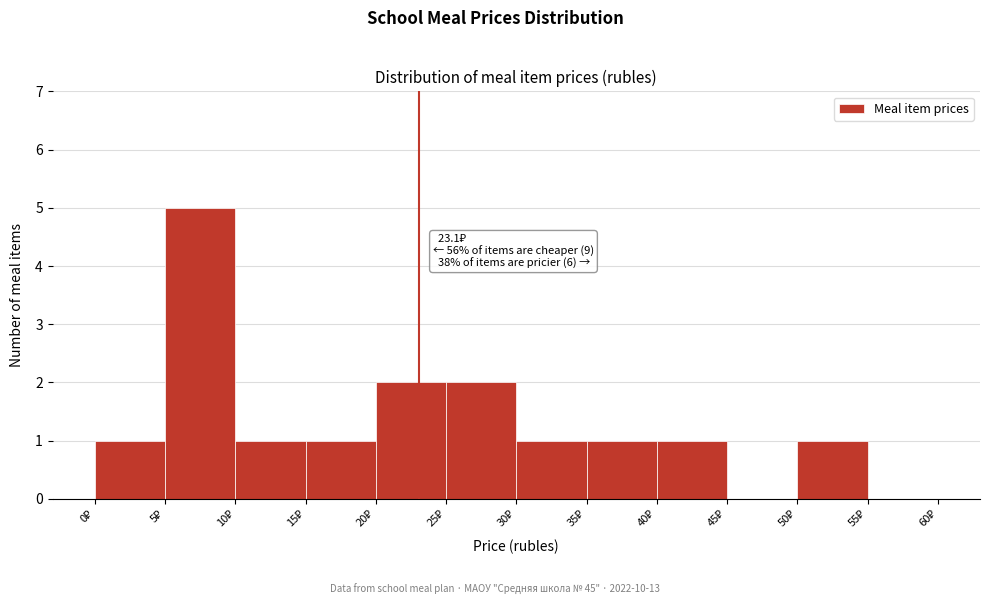

Which range on the x-axis has the tallest bar?

5 to 10